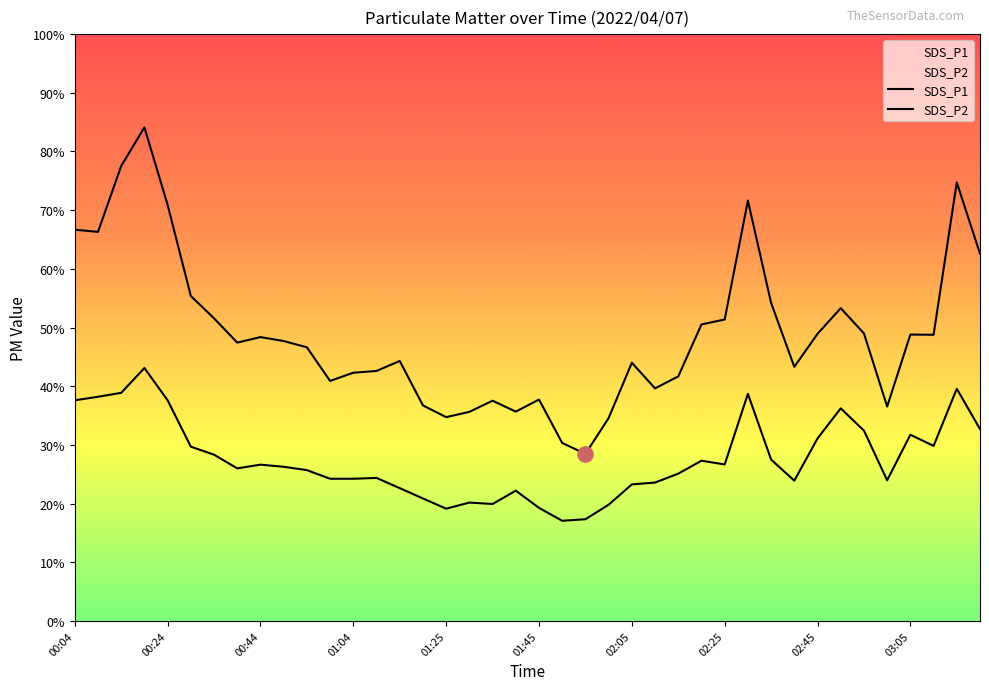

What are all the series names shown in the legend?

SDS_P1, SDS_P2